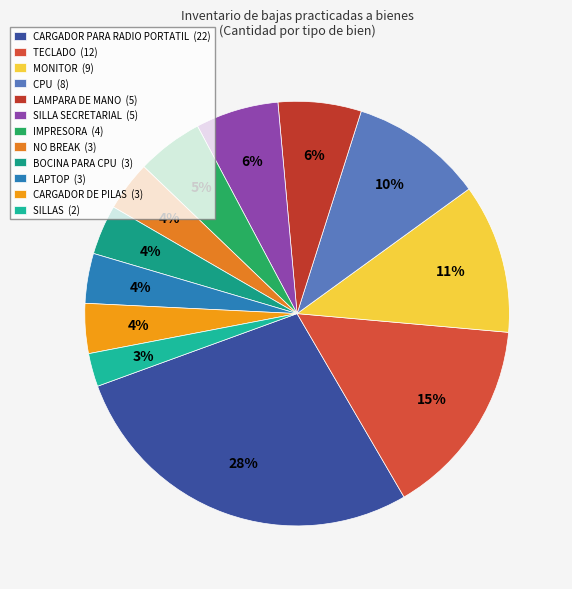

Between LAMPARA DE MANO and LAPTOP, which is larger?

LAMPARA DE MANO